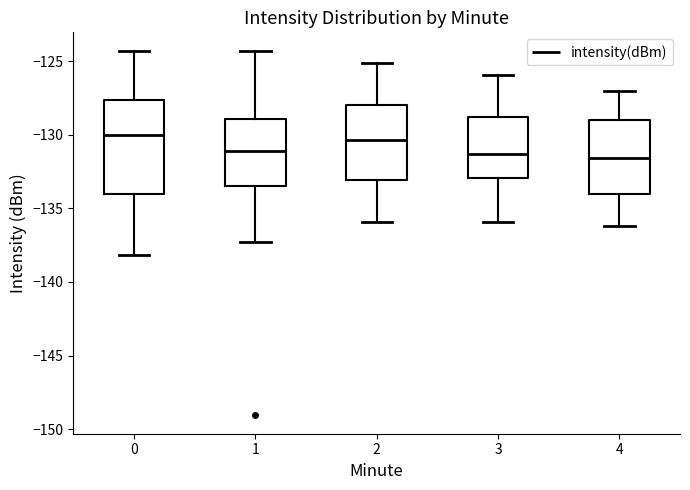

Comparing the boxes themselves (not the whiskers), which one is the tallest?

0